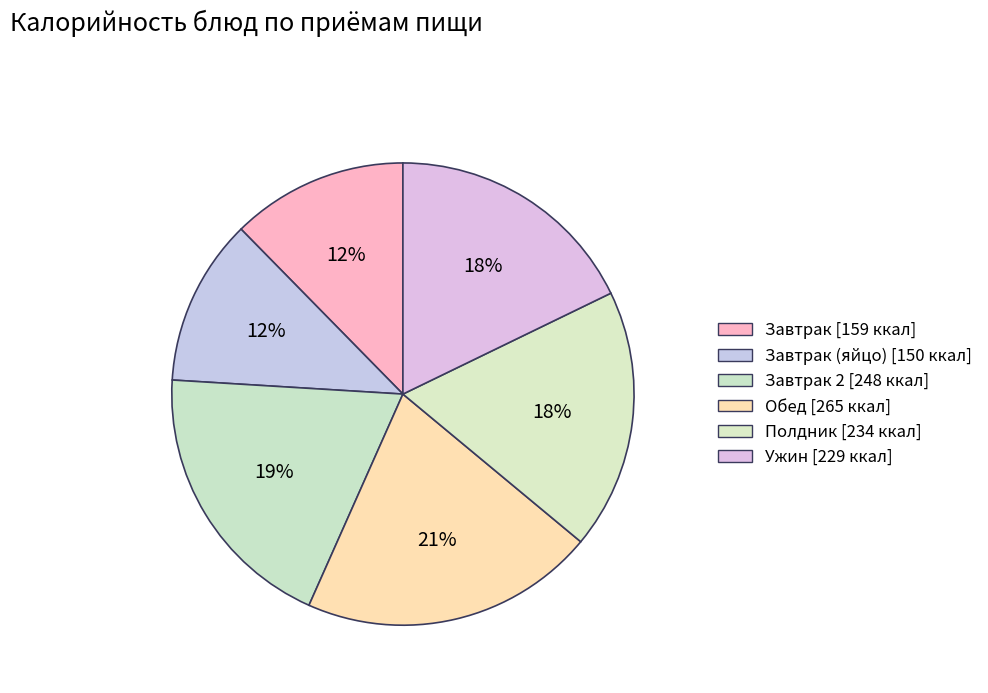

How many slices are in this pie chart?

6